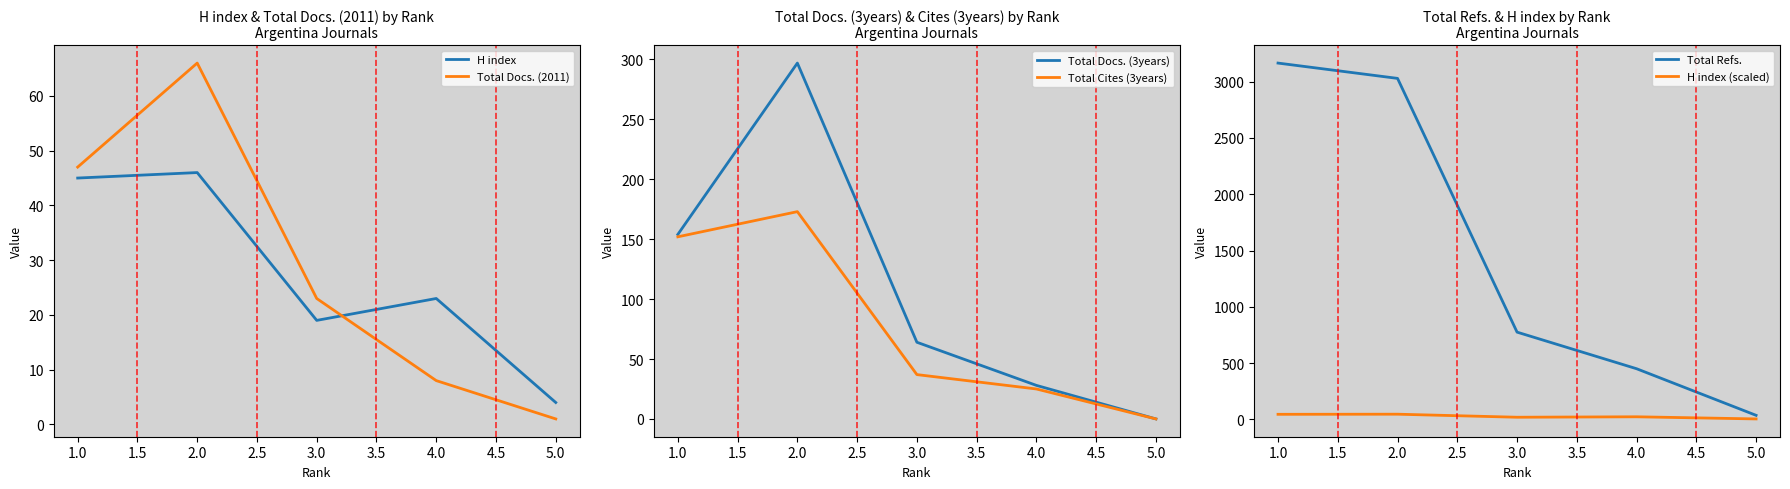

List the series in order of their peak value, lowest first.

H index, H index (scaled), Total Docs. (2011), Total Cites (3years), Total Docs. (3years), Total Refs.